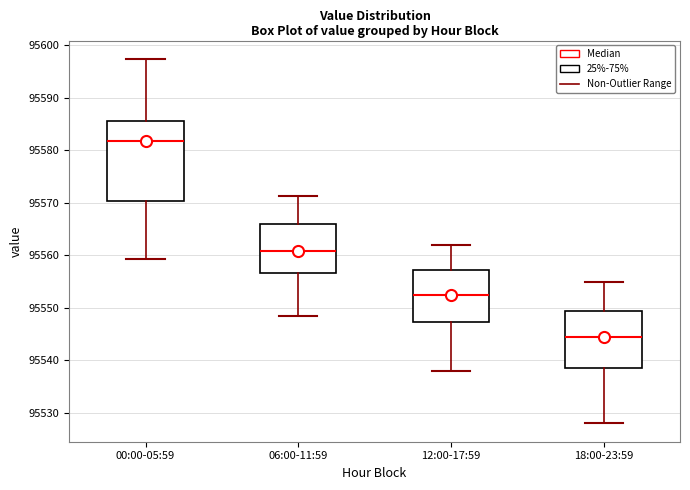

Which box is the tallest, from its lower edge to its upper edge?

00:00-05:59